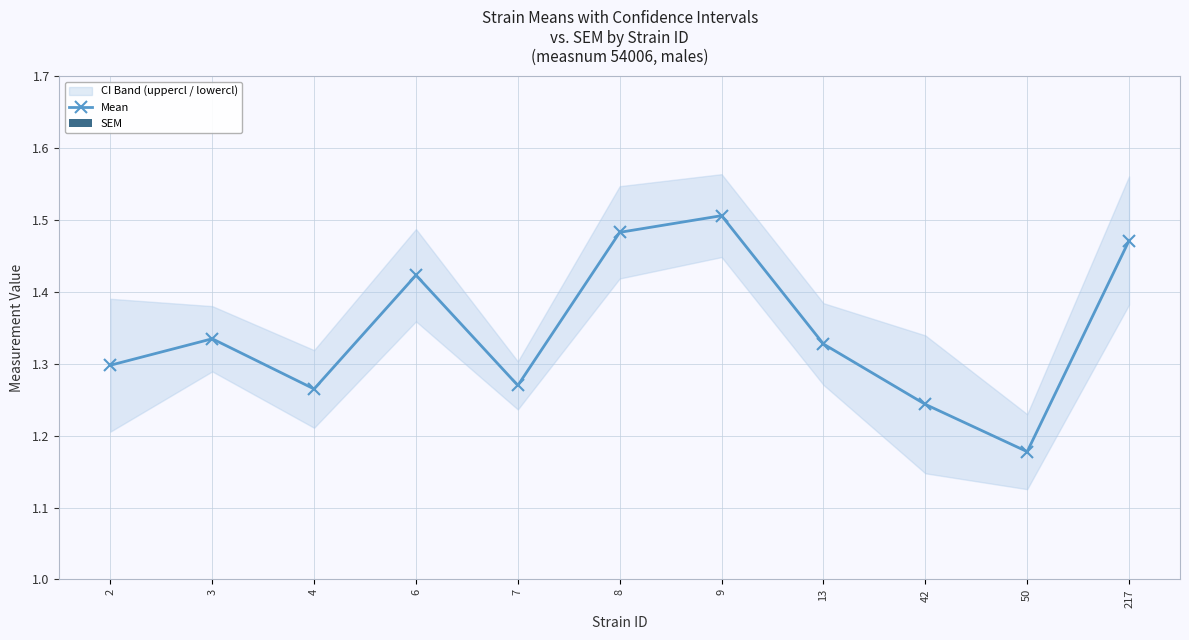

Does the chart contain any negative values?

No